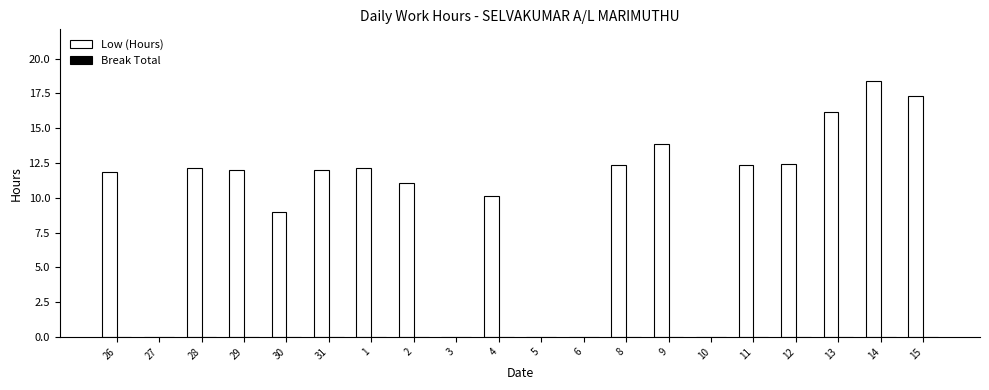

What is the greatest value displayed?

18.4